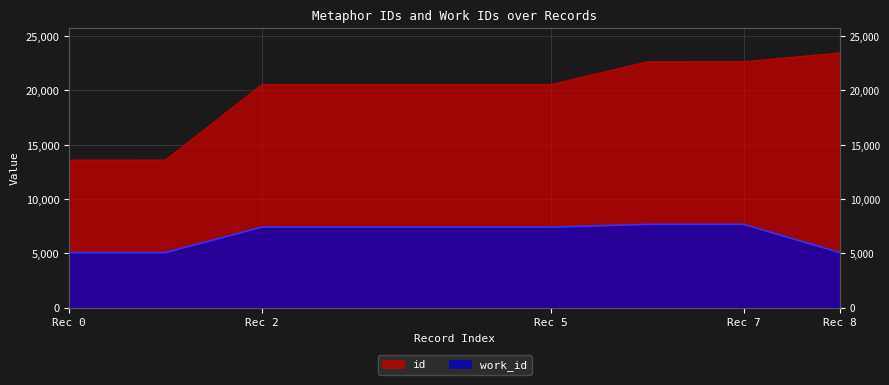

What are all the series names shown in the legend?

id, work_id